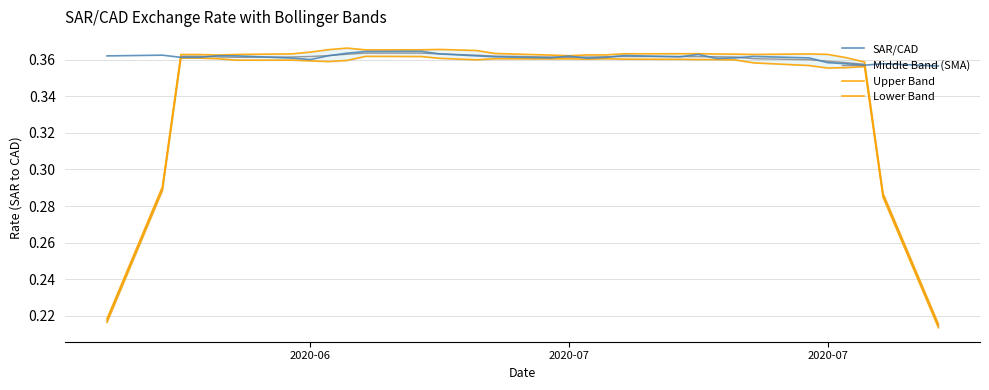

True or false: Upper Band has more than 0 points higher than both neighbors.

True